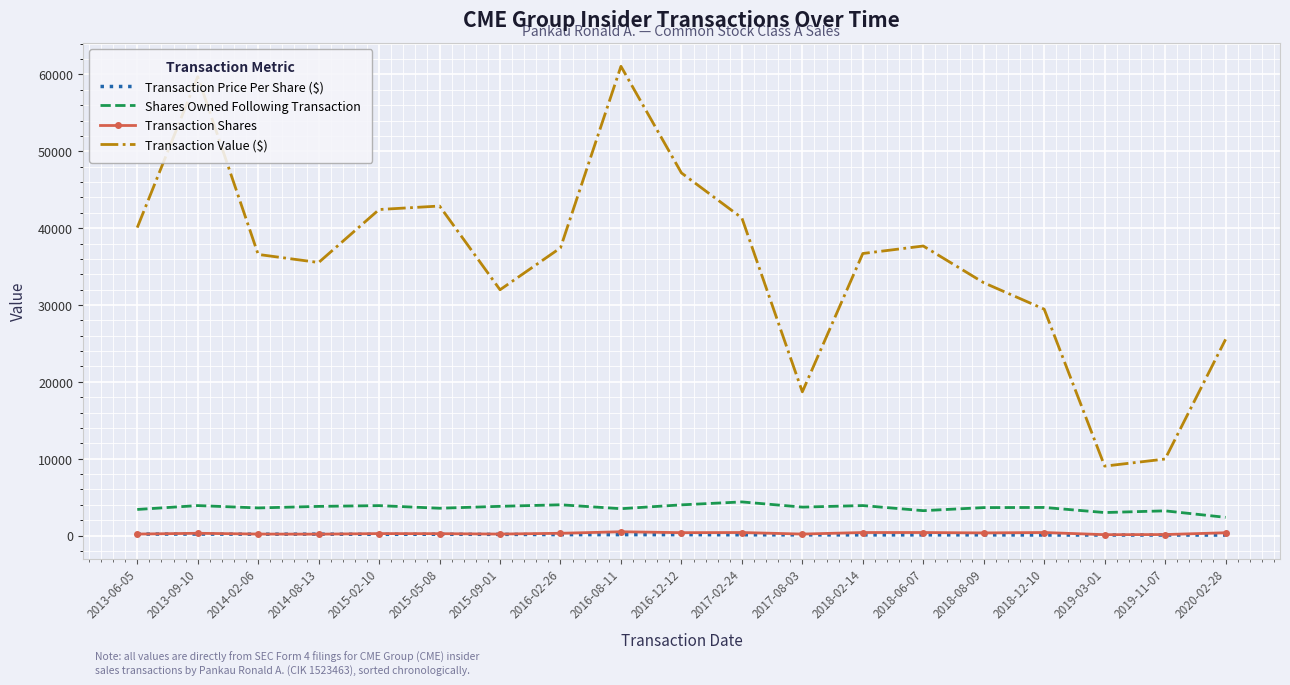

The value of Shares Owned Following Transaction at 2018-12-10 is 3662.0. True or false?

True